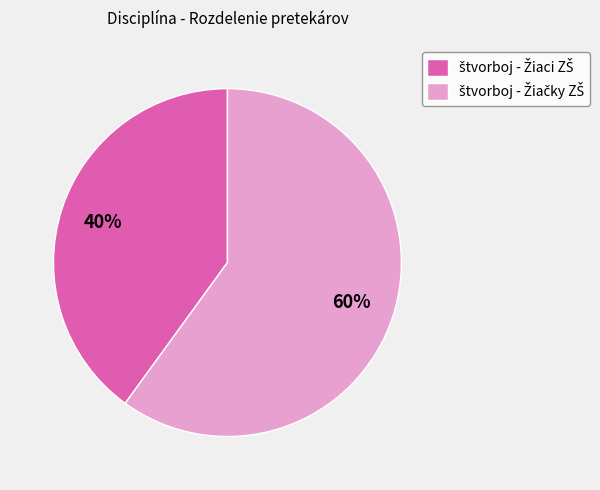

Is there any slice that represents more than half of the pie?

Yes